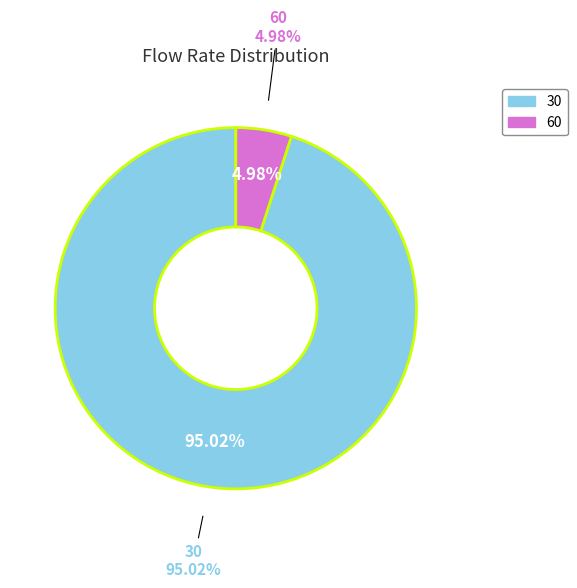

To the nearest percent, what percentage of the pie is 30?

95%